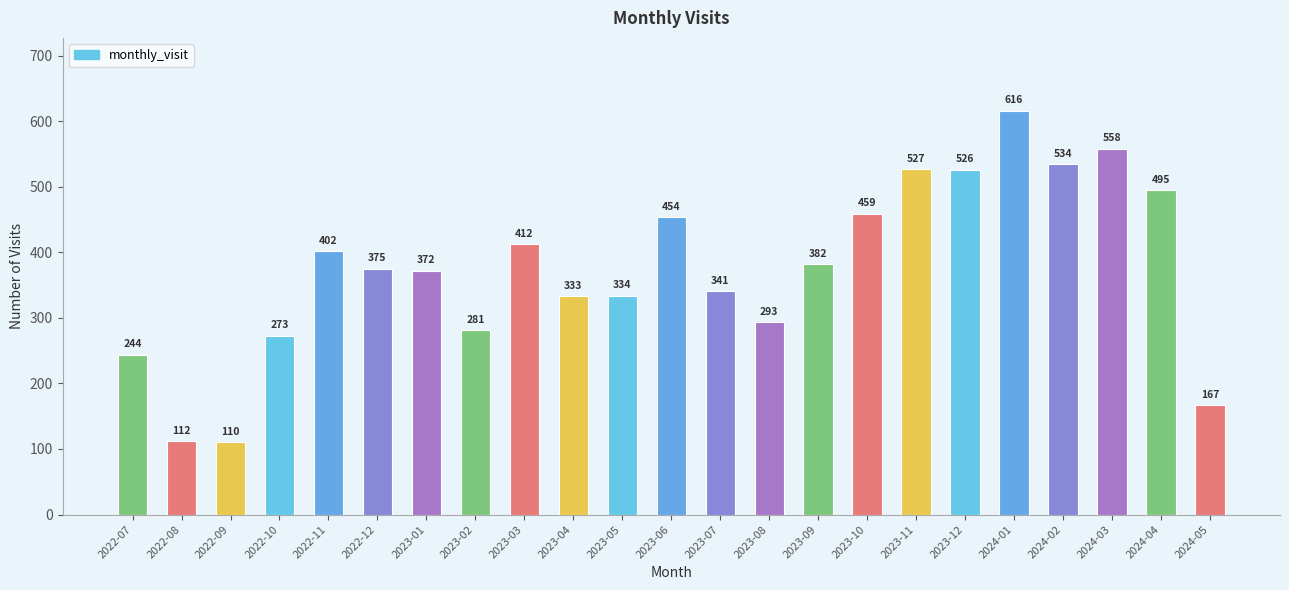

Reading left to right, transcribe all the data shown in this chart.

244	112	110	273	402	375	372	281	412	333	334	454	341	293	382	459	527	526	616	534	558	495	167